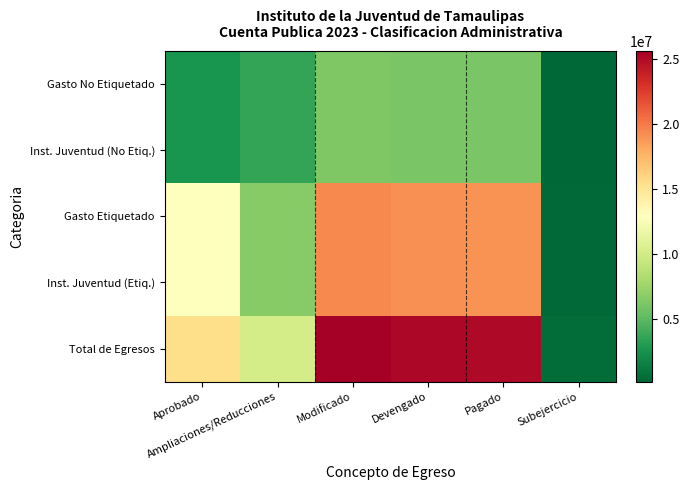

Which series has the widest spread of values?

Total de Egresos